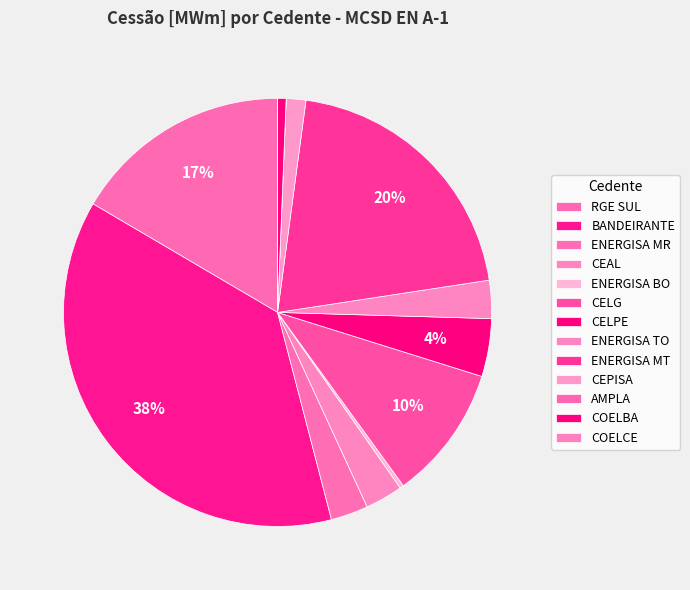

The COELBA slice represents 1% of the pie. True or false?

False